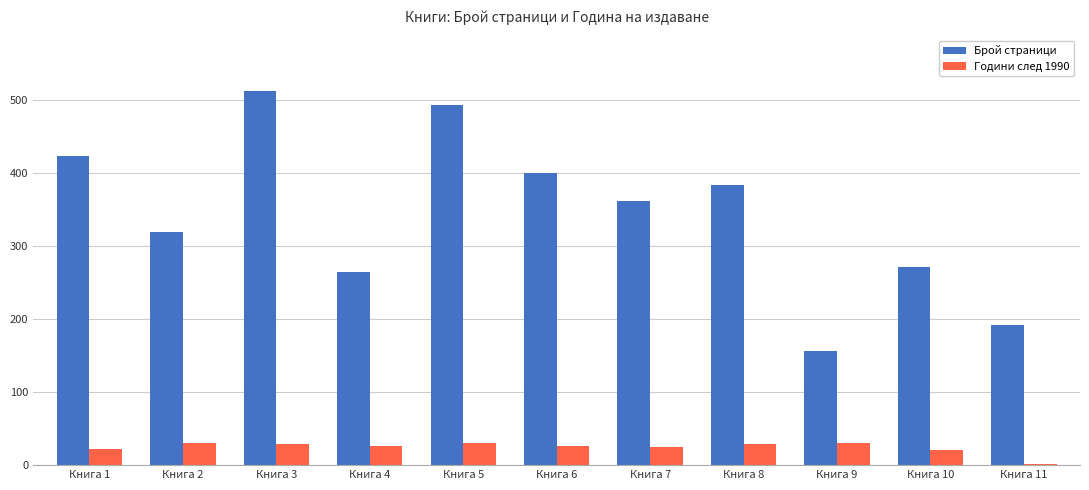

Which series has the largest total across all categories?

Брой страници